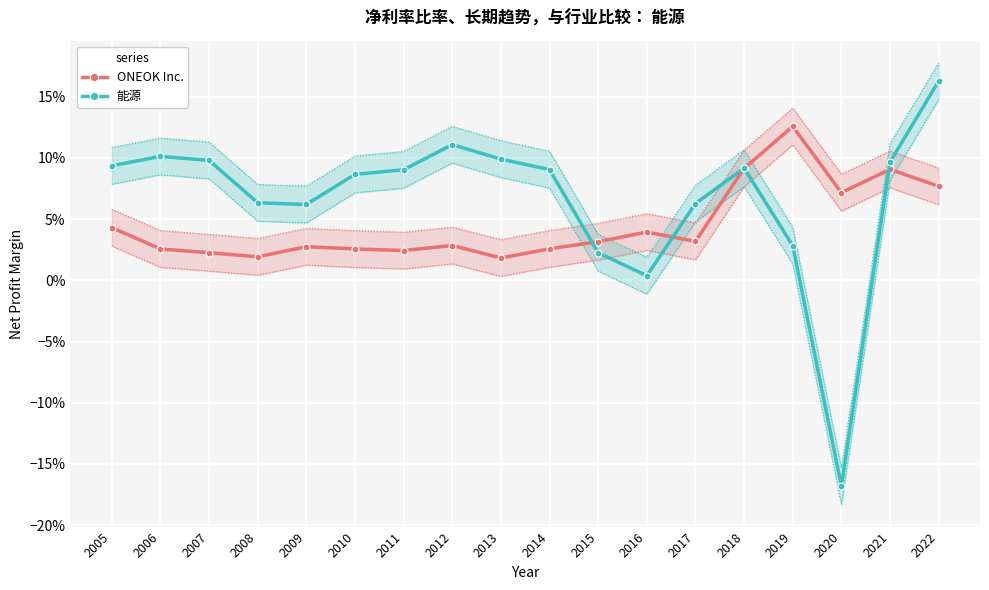

True or false: ONEOK Inc. has a value of 0.1 at 2016.

False